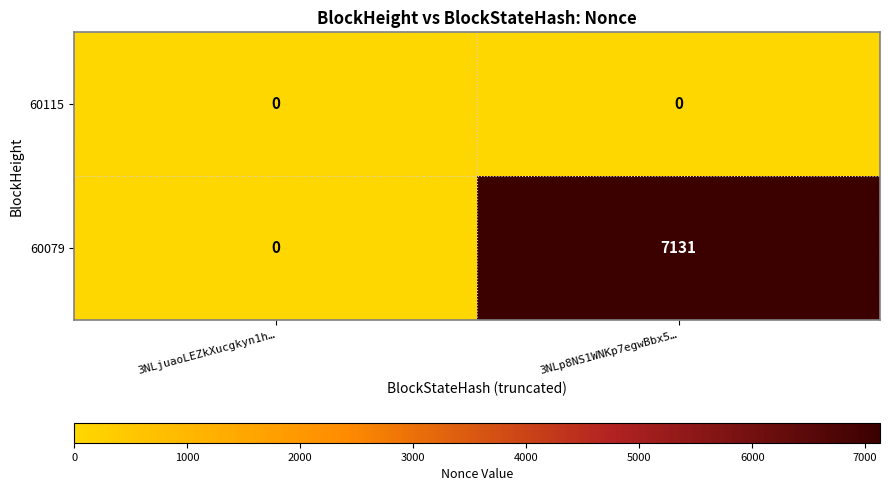

The 60079 series shows 0 at 3NLjuaoLEZkXucgkyn1h…. True or false?

True